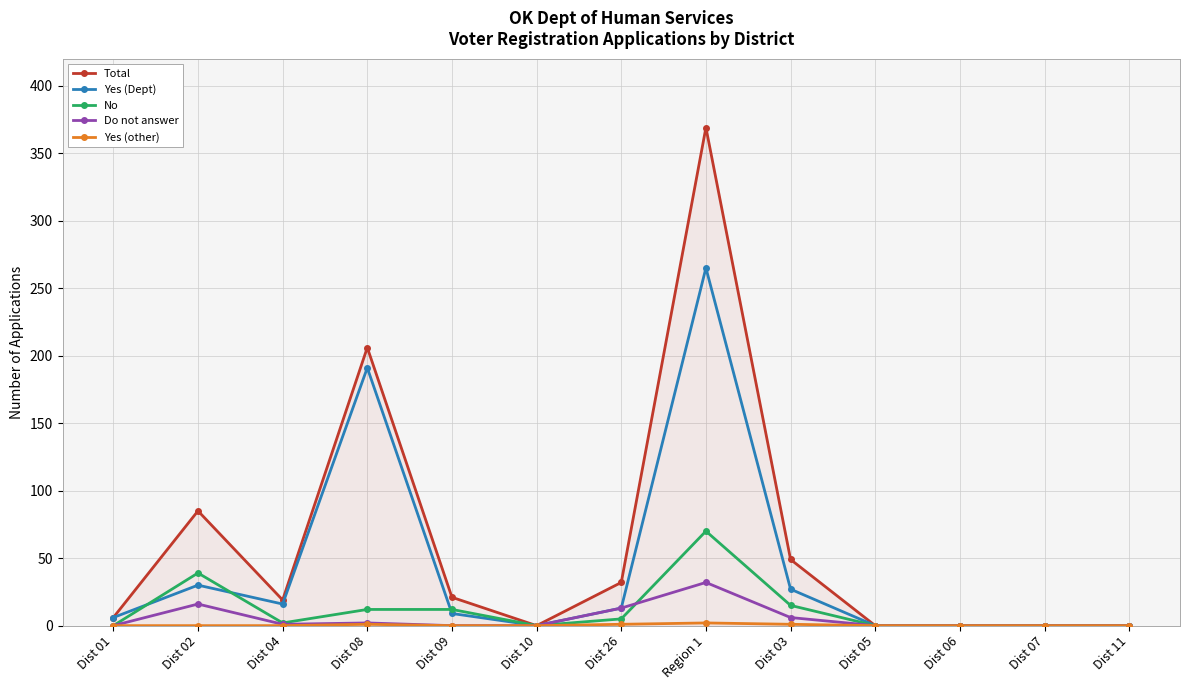

Where is the first local maximum for No?

Dist 02